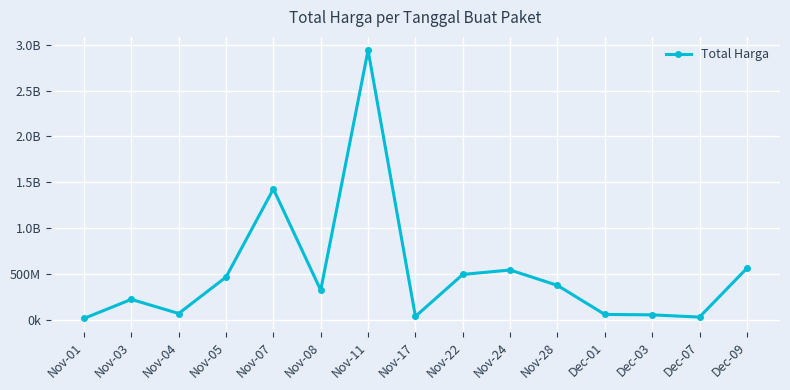

Reading left to right, what are all the values shown in this chart?

12787500	220664270	66443075	464002100	1425867900	320993000	2939763240	34292000	493000000	541312000	373404000	56152800	51601000	27412000	559971000